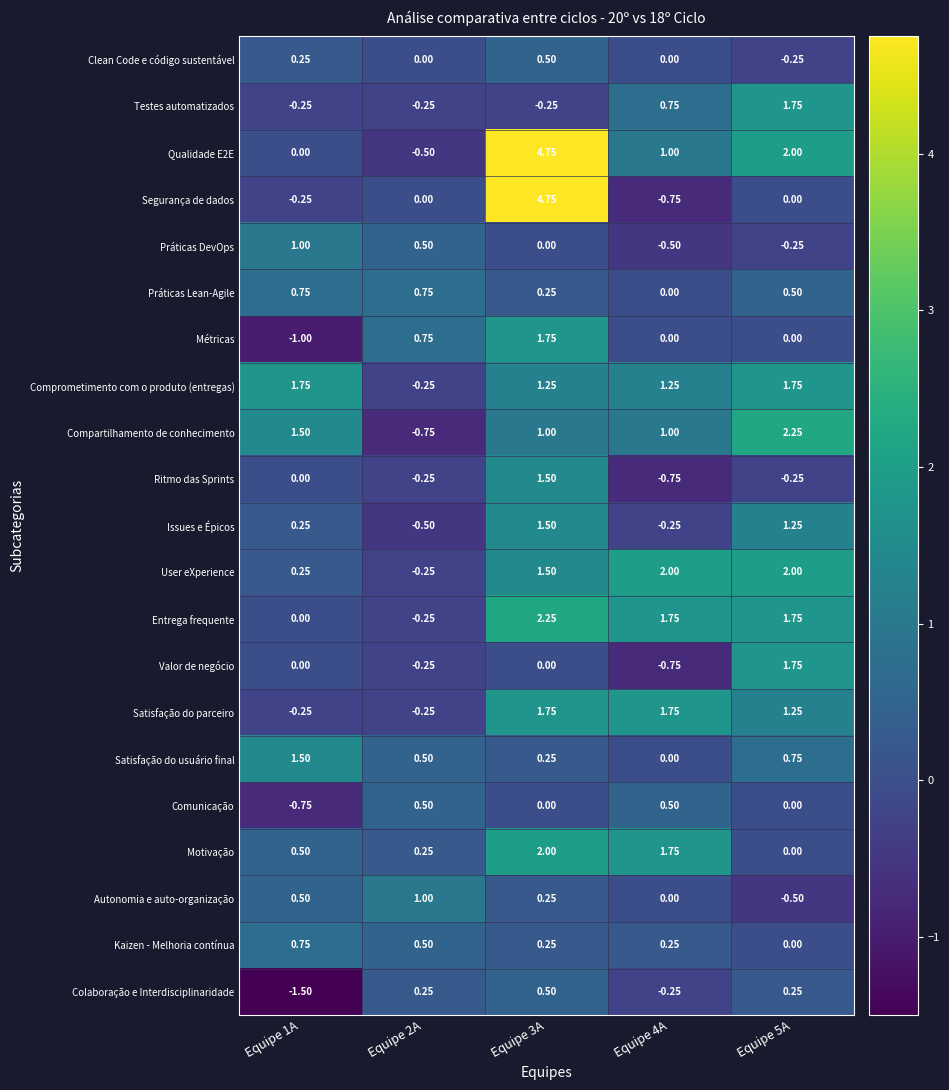

Is the value of Satisfação do usuário final at Equipe 4A greater than the value of Qualidade E2E at Equipe 5A?

No